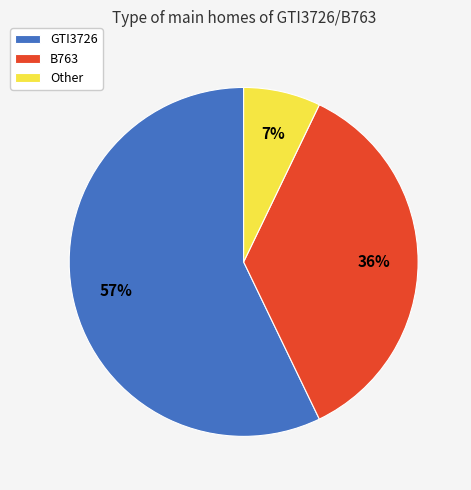

Count the number of slices in the pie.

3